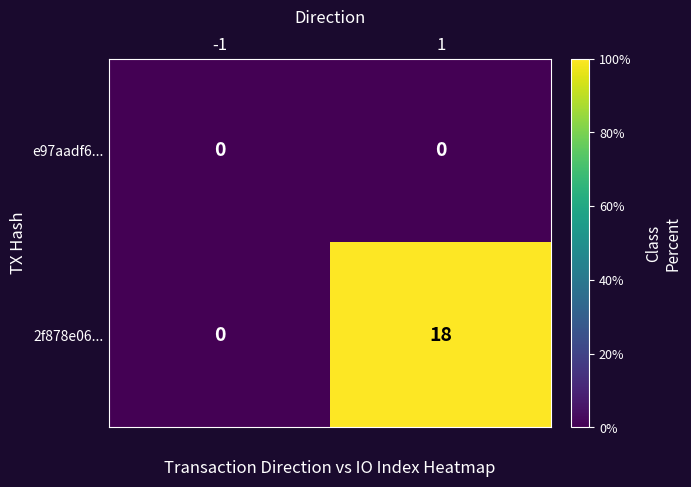

Rank the series by their average value, from highest to lowest.

2f878e06..., e97aadf6...